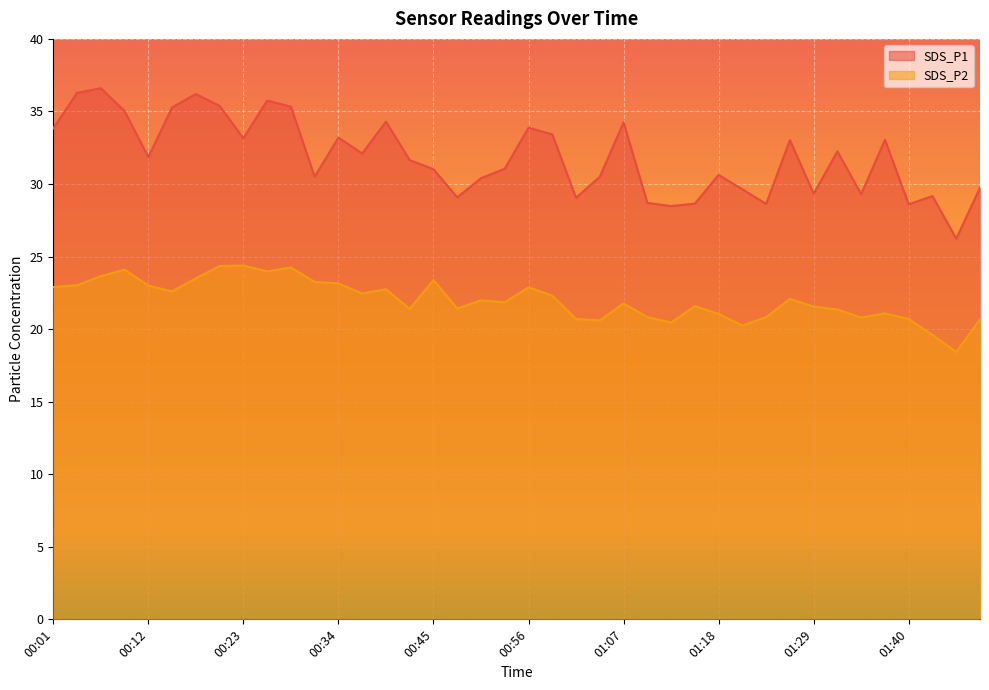

Which category has the lowest value in the SDS_P1 series?

01:46